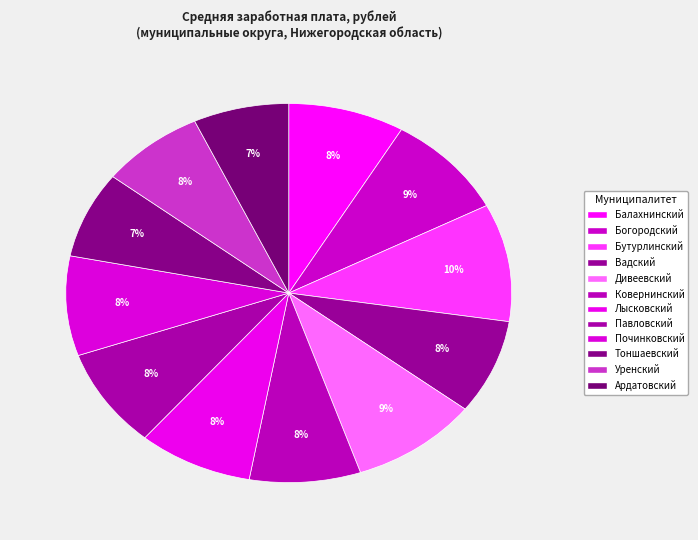

How many slices are in this pie chart?

12